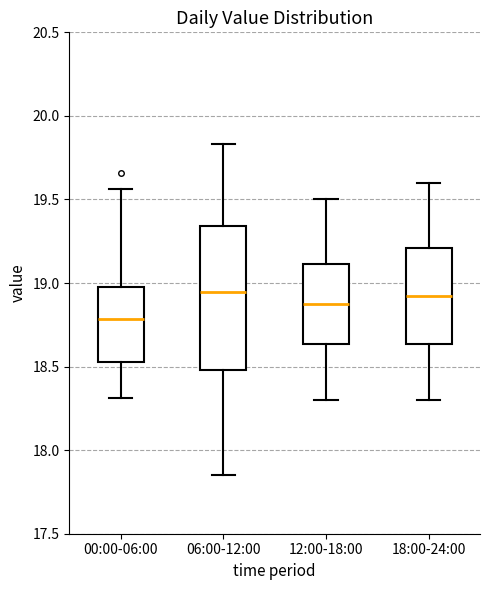

Reading left to right, transcribe this box plot: for each box, give where its median line is, the range the box spans, and where its two whiskers end, as read against the y-axis. The values are not printed on the chart, so give them approximately, as read against the axis.

00:00-06:00: median 18.80, box 18.55 to 19.00, whiskers 18.30 to 19.55
06:00-12:00: median 18.95, box 18.50 to 19.35, whiskers 17.85 to 19.85
12:00-18:00: median 18.90, box 18.65 to 19.10, whiskers 18.30 to 19.50
18:00-24:00: median 18.95, box 18.65 to 19.20, whiskers 18.30 to 19.60